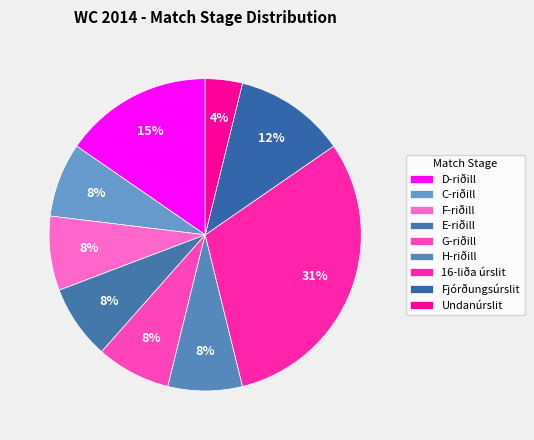

True or false: Undanúrslit accounts for 1% of the total.

False